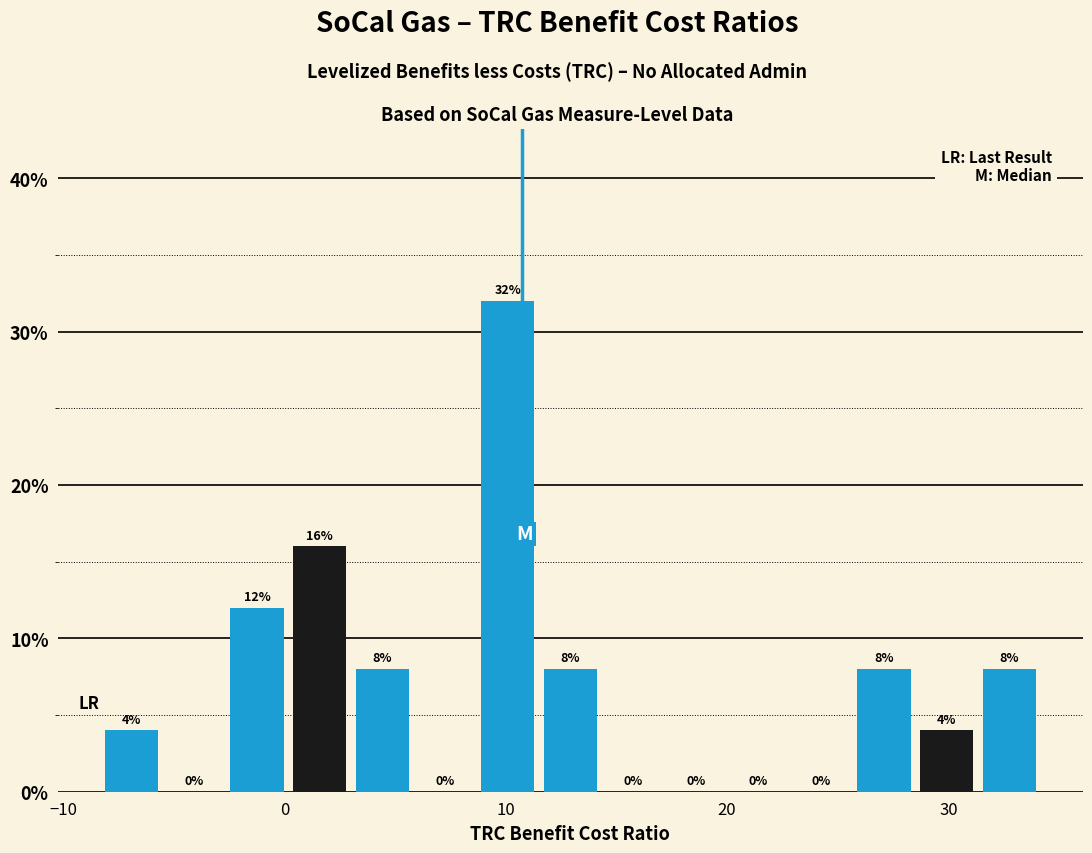

Read against the x-axis, roughly where is the centre of the tallest bar?

10